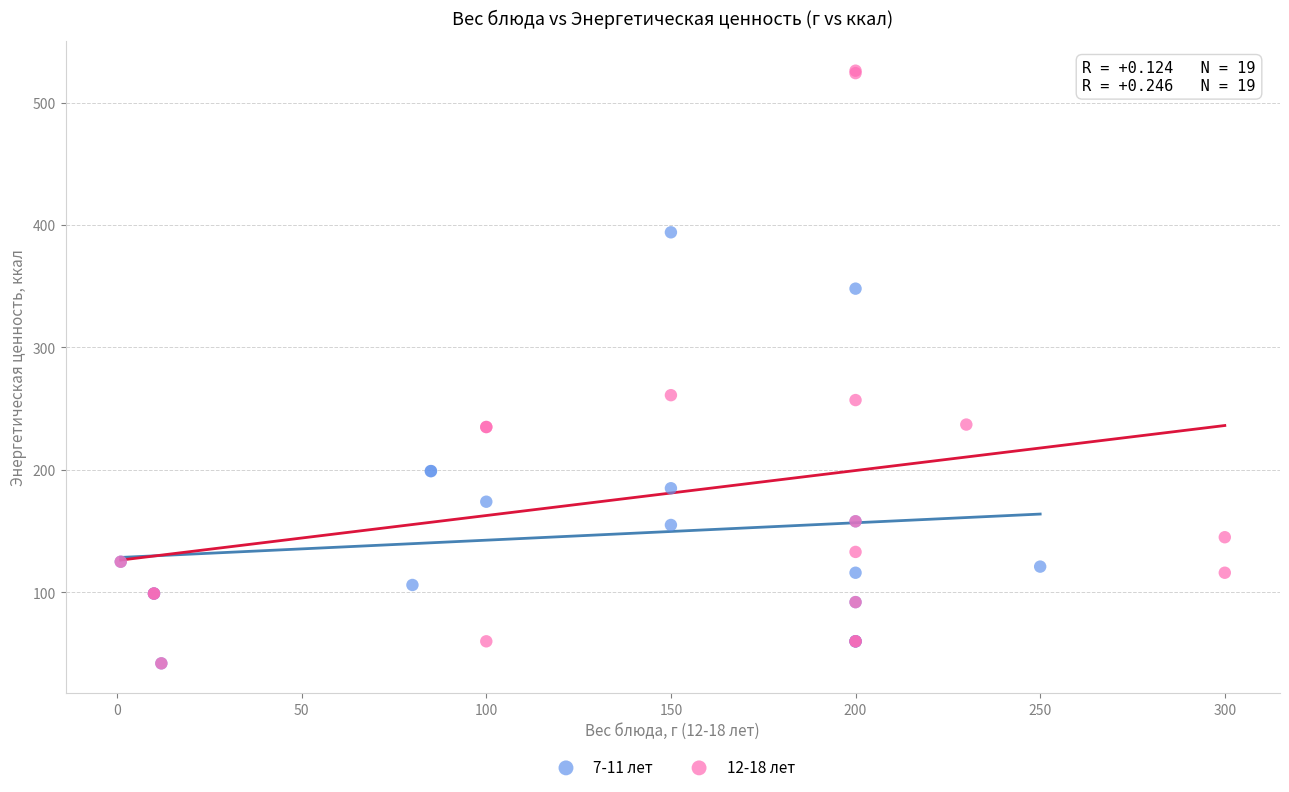

Which series reaches the maximum Y coordinate?

12-18 лет